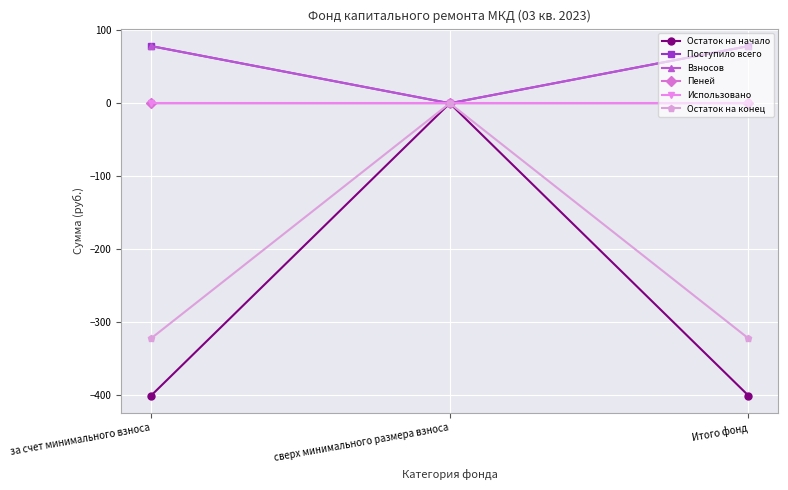

What is the label of the 2nd point from the left?

сверх минимального размера взноса